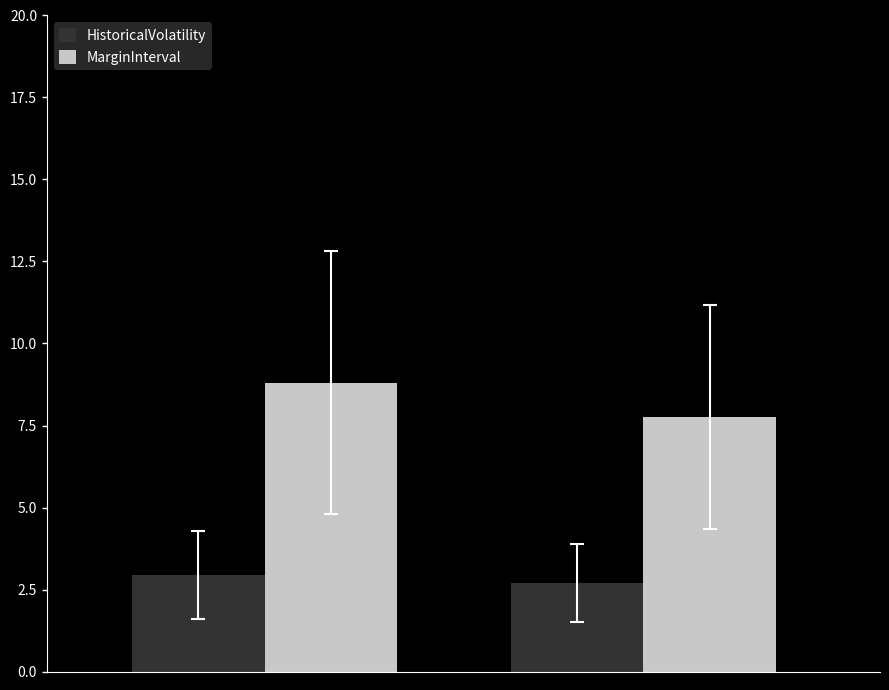

How many series are shown in this chart?

2